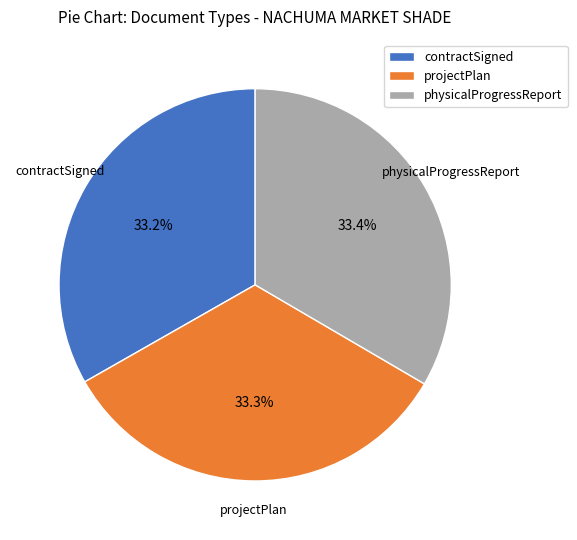

Approximately how many times larger is the value at projectPlan compared to contractSigned?

1.0